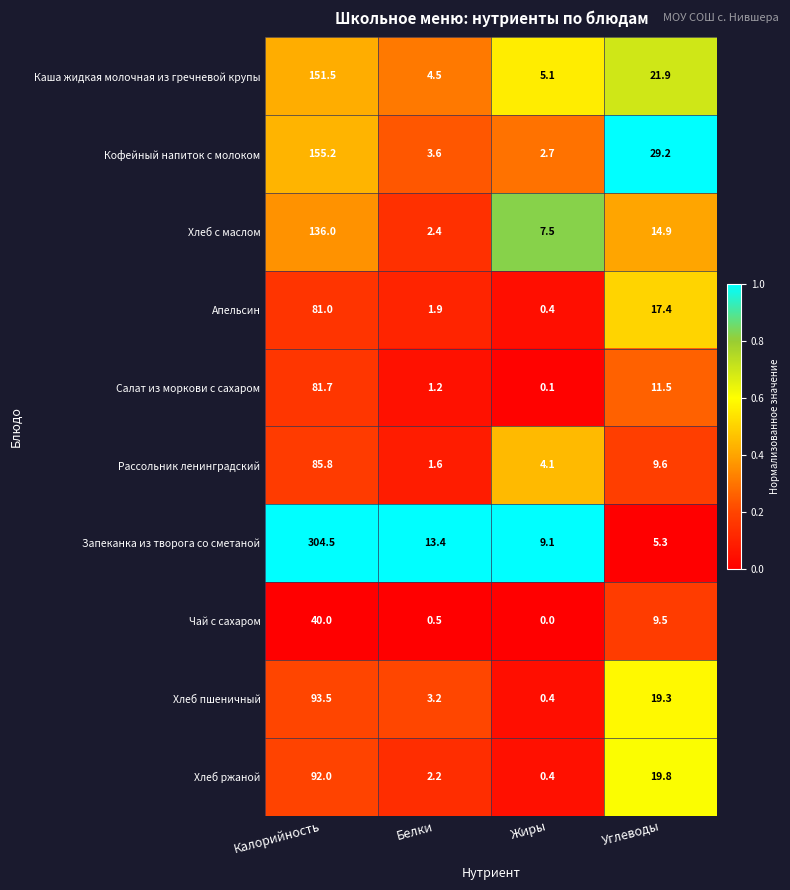

Where does the Хлеб ржаной series first go above 19?

Калорийность